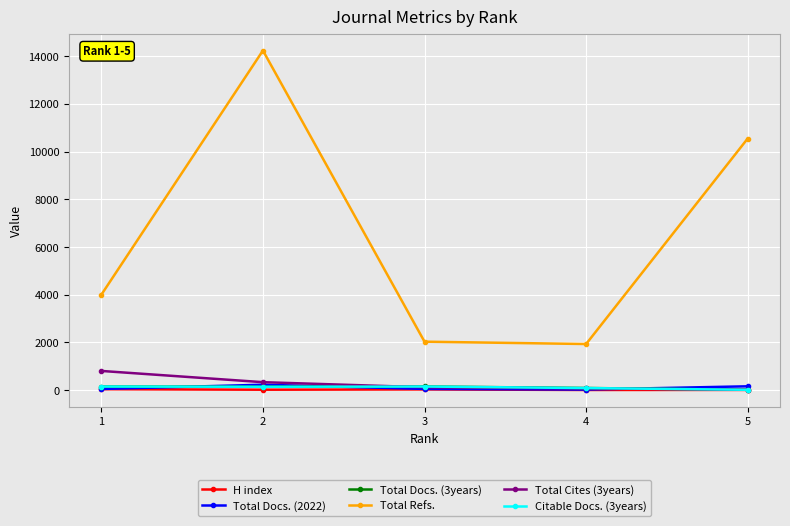

True or false: H index and Total Refs. intersect in this chart.

False